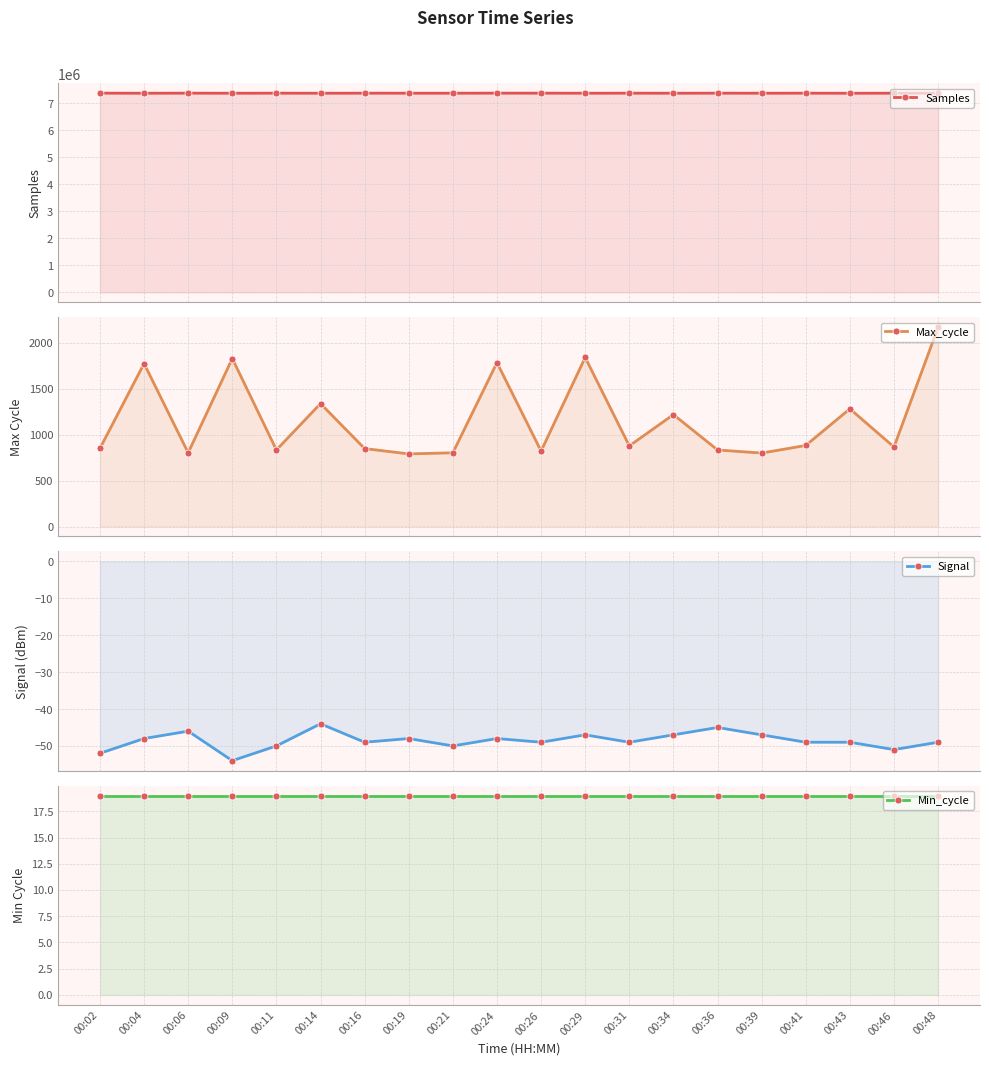

Read the Samples value at 00:02, to the nearest 50.

7365500